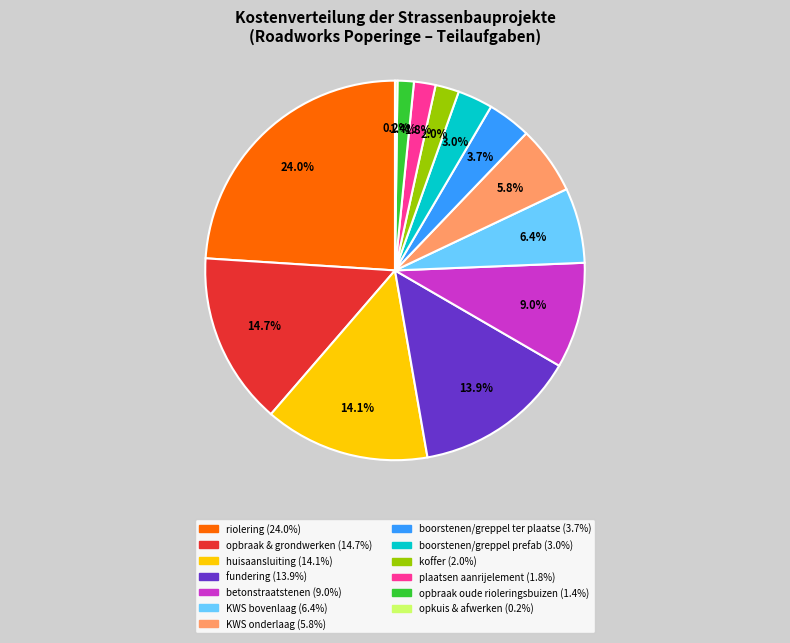

Does any single category account for the majority?

No